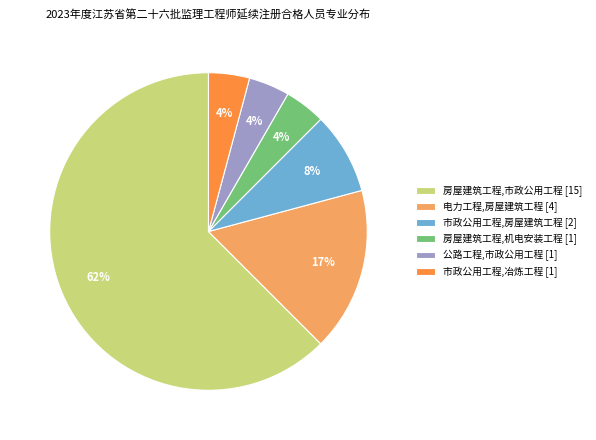

Which has a higher value, 房屋建筑工程,市政公用工程 or 电力工程,房屋建筑工程?

房屋建筑工程,市政公用工程